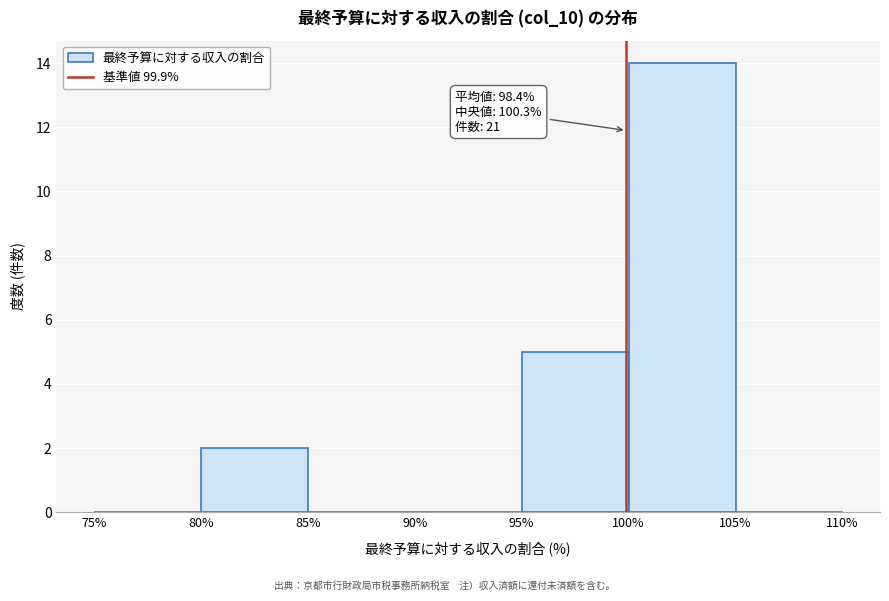

Which range on the x-axis has the tallest bar?

100% to 105%